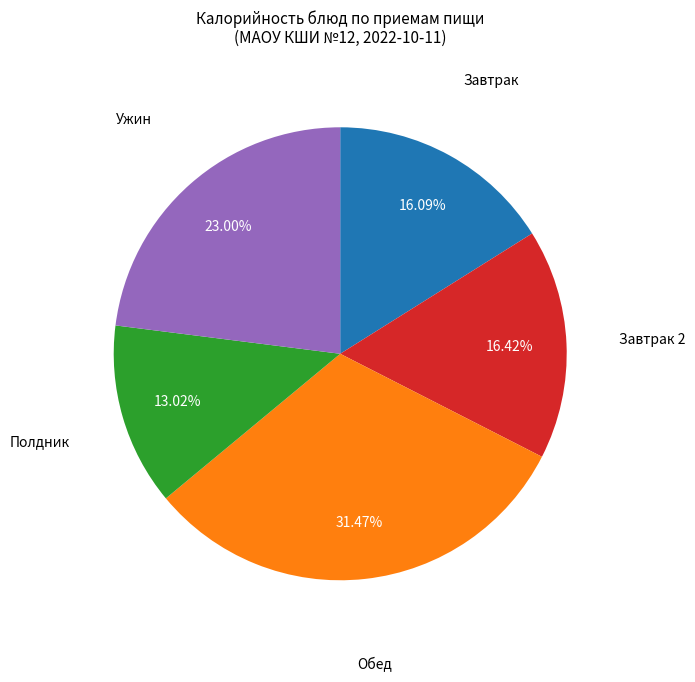

Is there any slice that represents more than half of the pie?

No